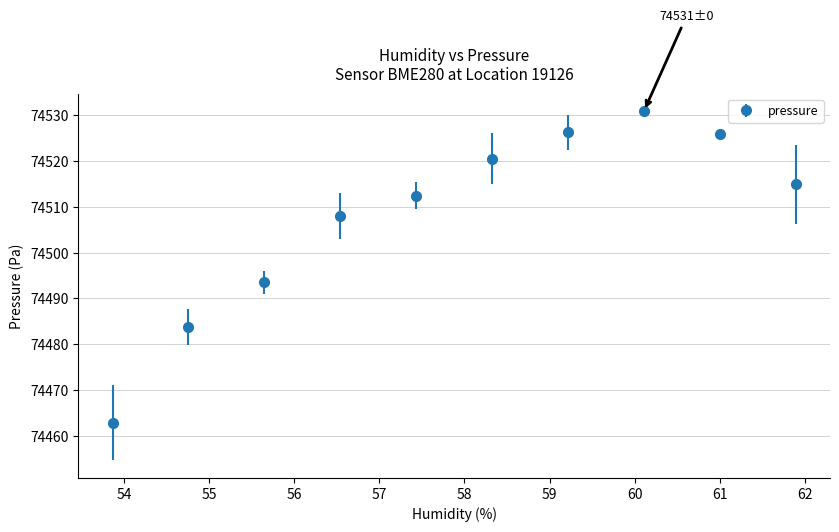

How many interior local peaks (higher than both neighbors) does the data have?

1